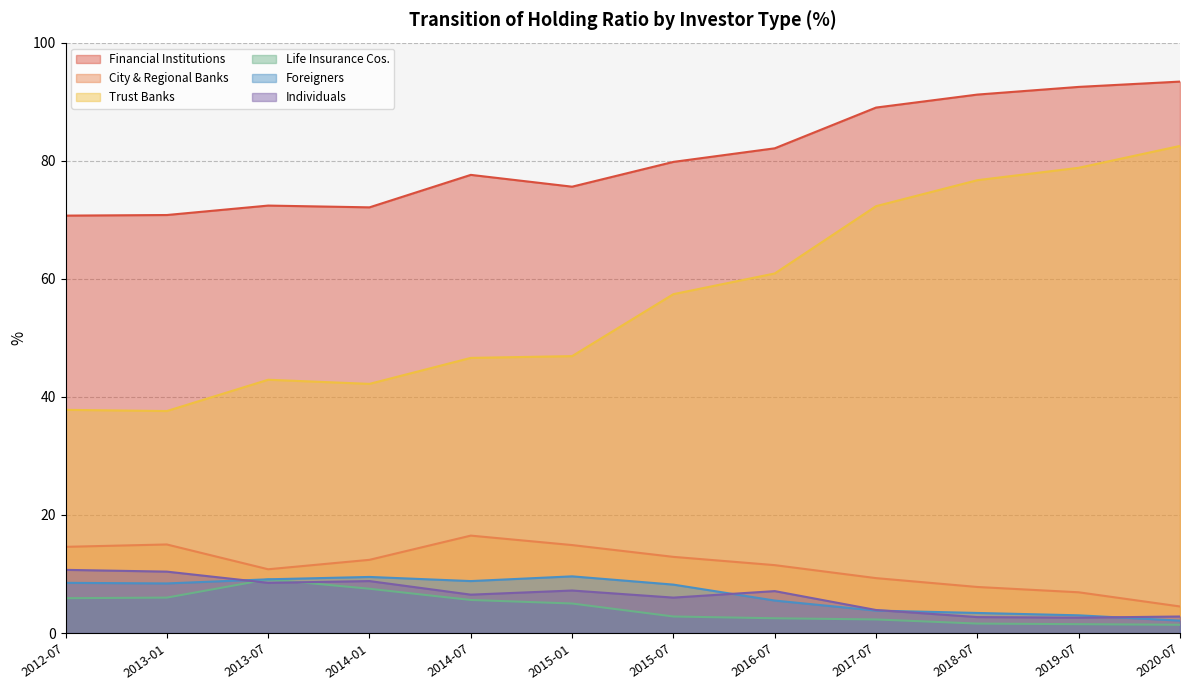

Is it true that Financial Institutions equals 89.0 at 2017-07?

True